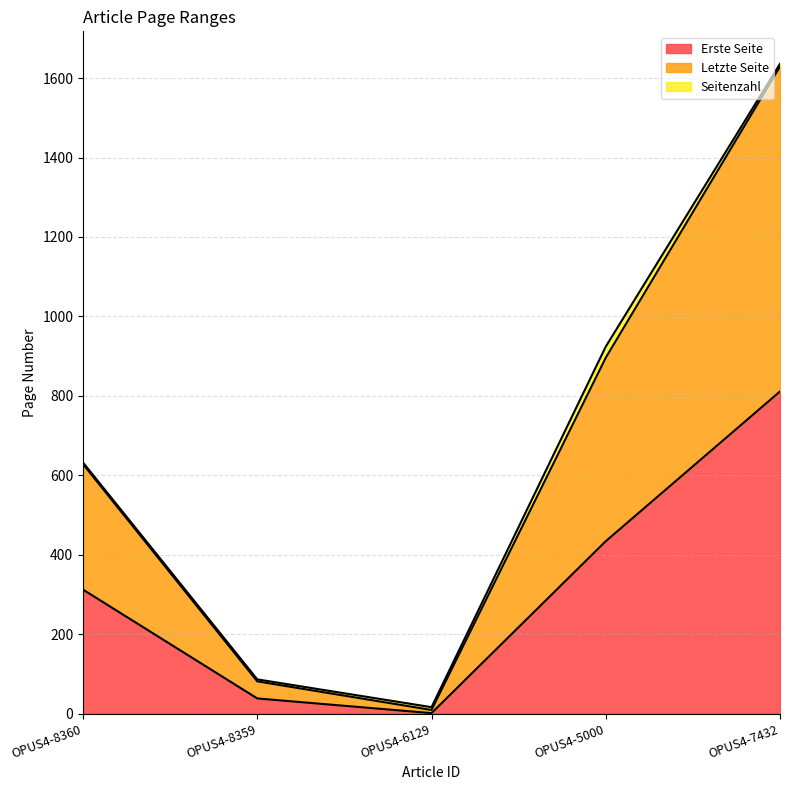

What position from the right is OPUS4-8359?

4